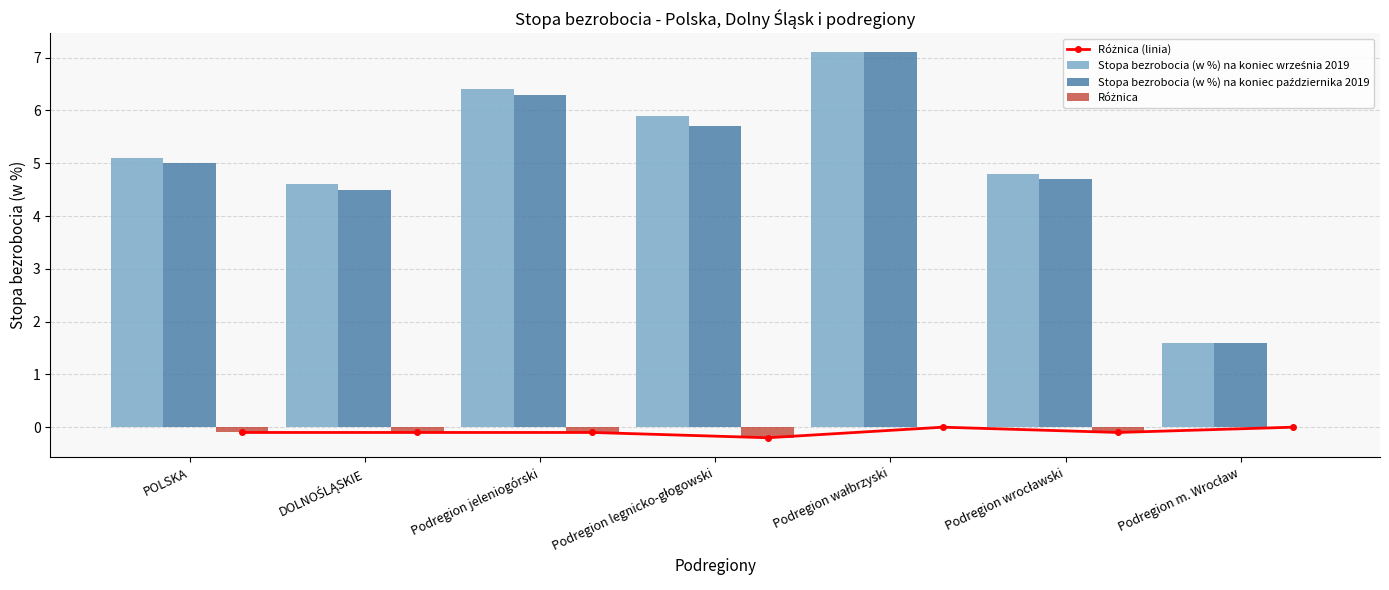

Which series changed the most between DOLNOŚLĄSKIE and Podregion legnicko-głogowski?

Stopa bezrobocia (w %) na koniec września 2019